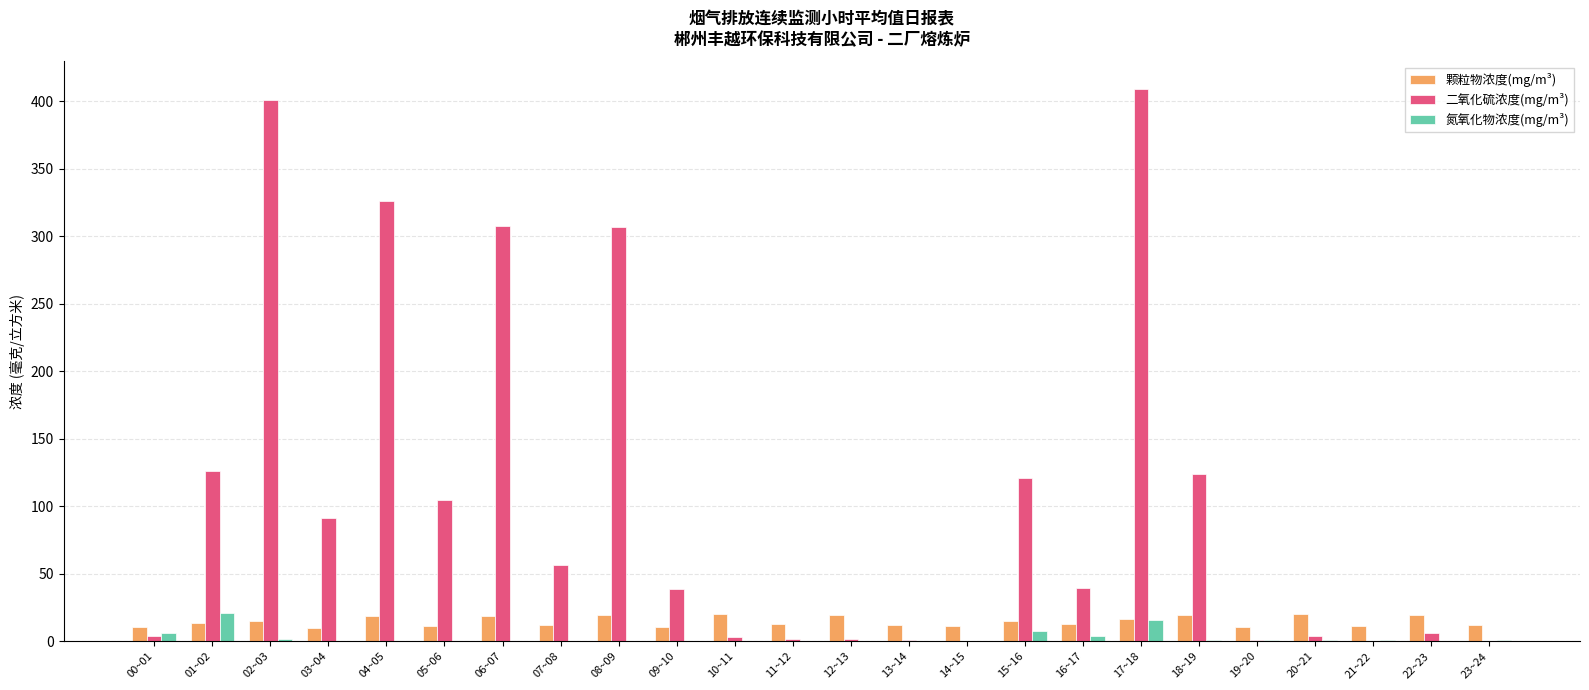

The value of 颗粒物浓度(mg/m³) at 10~11 is 20.0. True or false?

True